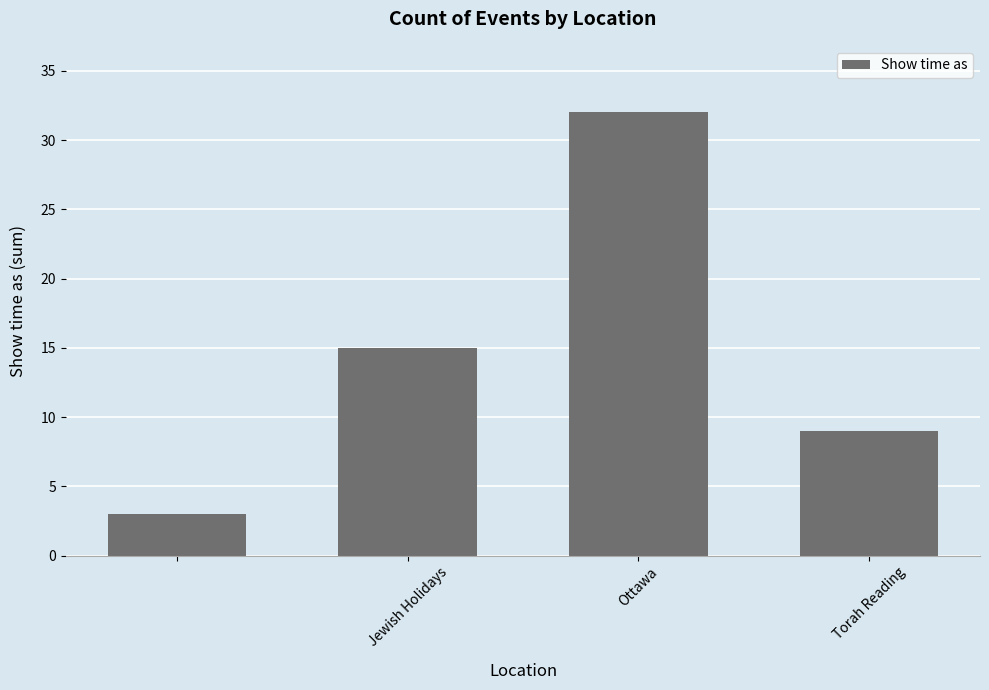

What is the maximum value shown in the chart?

32